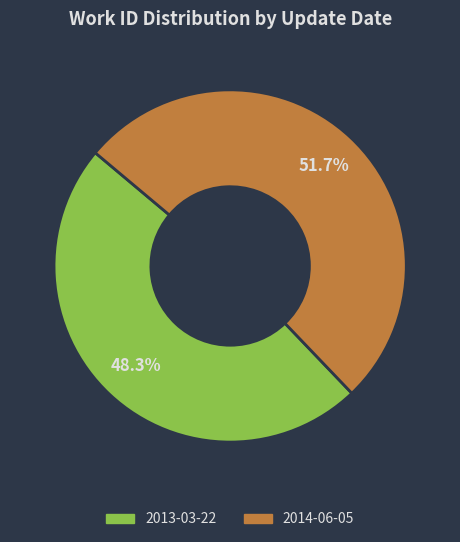

Is it true that 2014-06-05 is 62% of the pie?

False